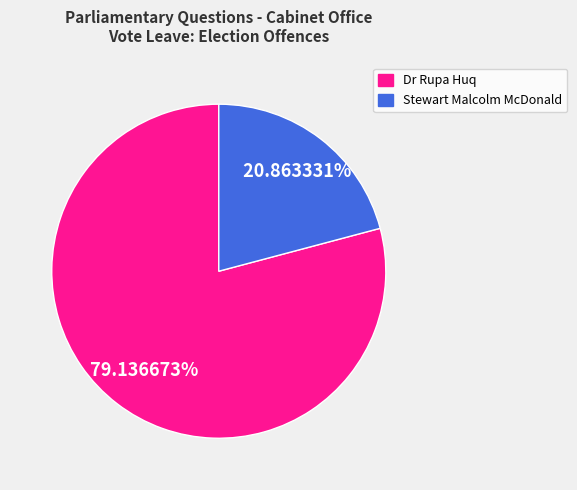

Does any single category account for the majority?

Yes